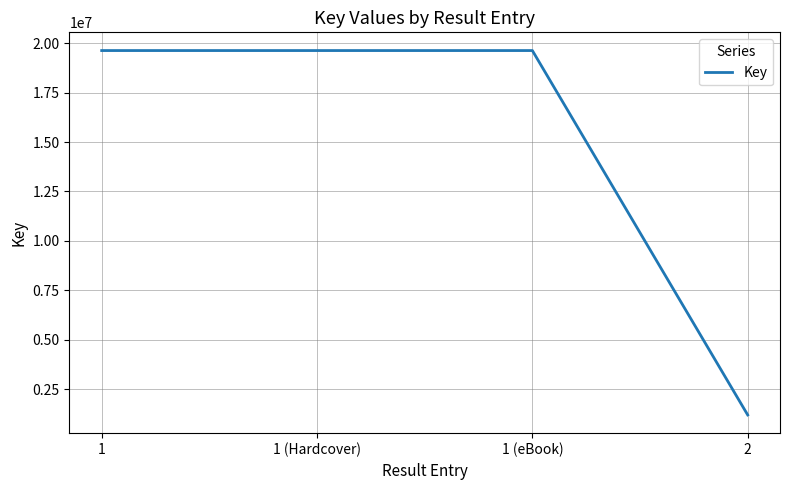

Is it true that the value at 1 (Hardcover) is 19626324?

True